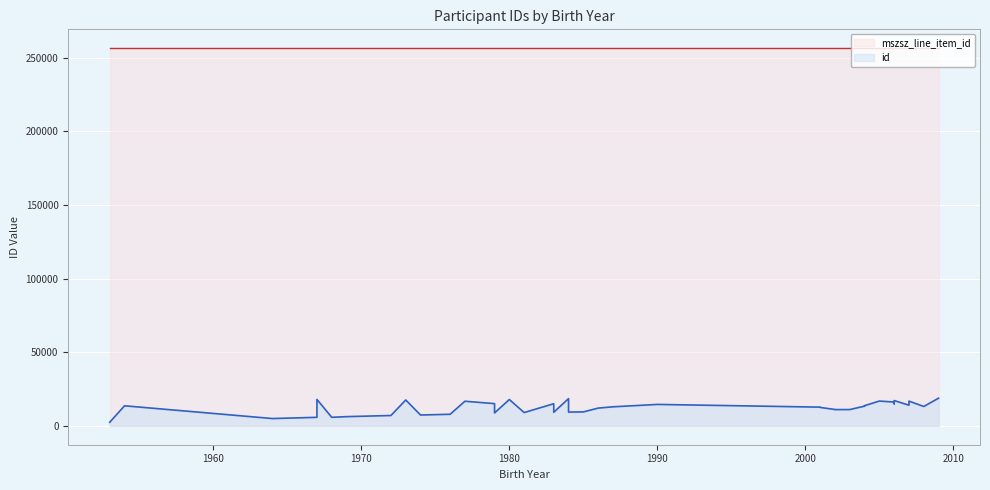

True or false: mszsz_line_item_id and id intersect in this chart.

False